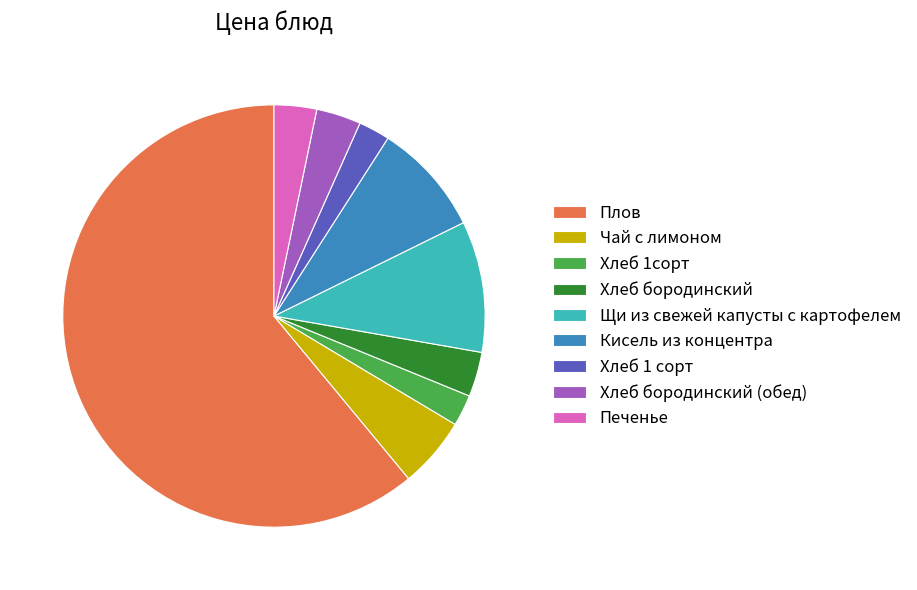

Which category has the biggest portion of the pie?

Плов